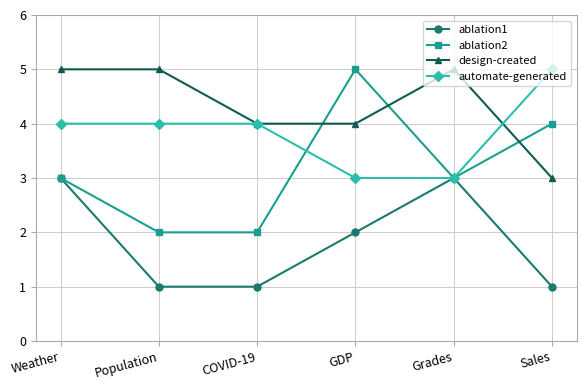

At how many categories does at least one series exceed 3?

6